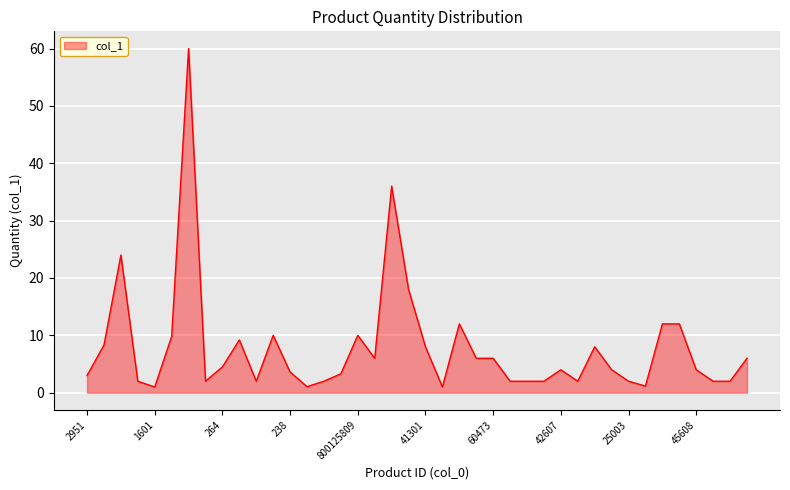

What is the difference between the maximum and minimum values?

59.0